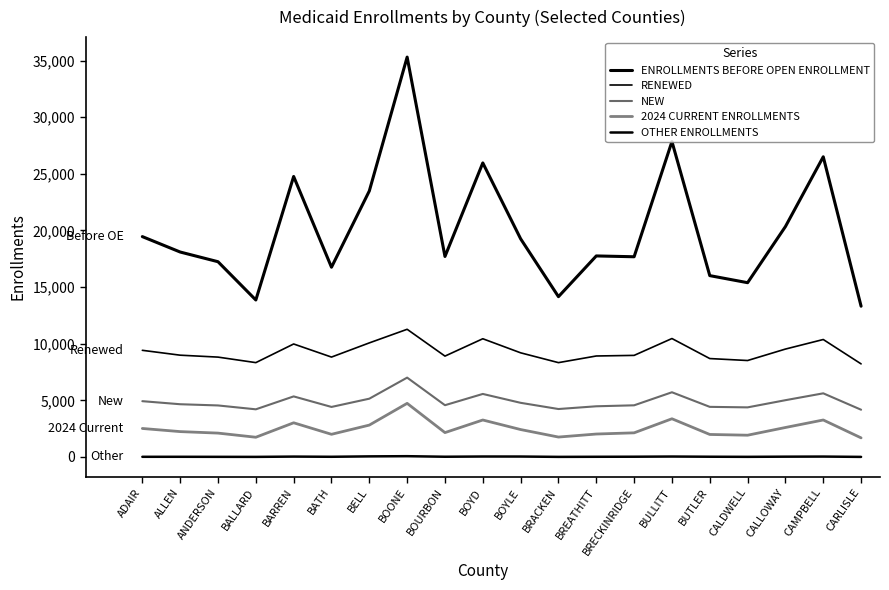

What value does the 2024 CURRENT ENROLLMENTS series have at CALLOWAY?

2602